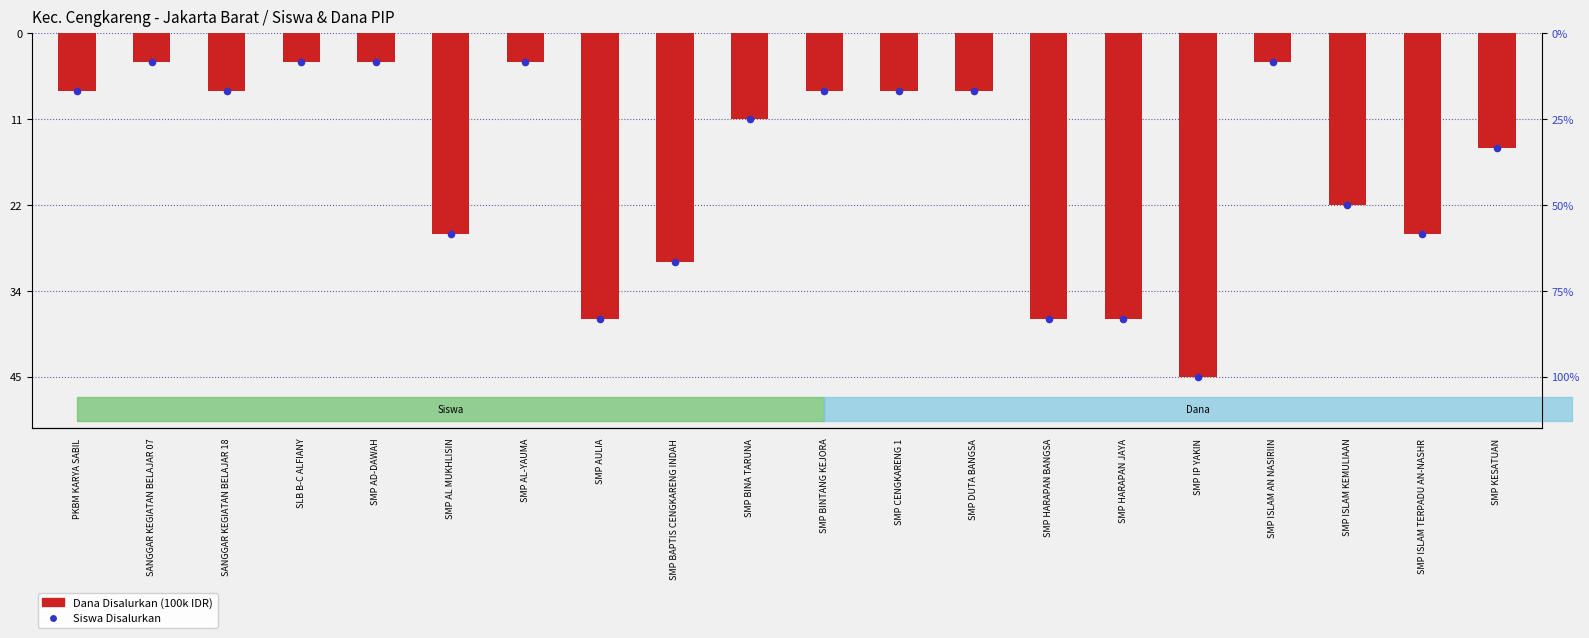

What are all the series names shown in the legend?

Dana Disalurkan (100k IDR), Siswa Disalurkan